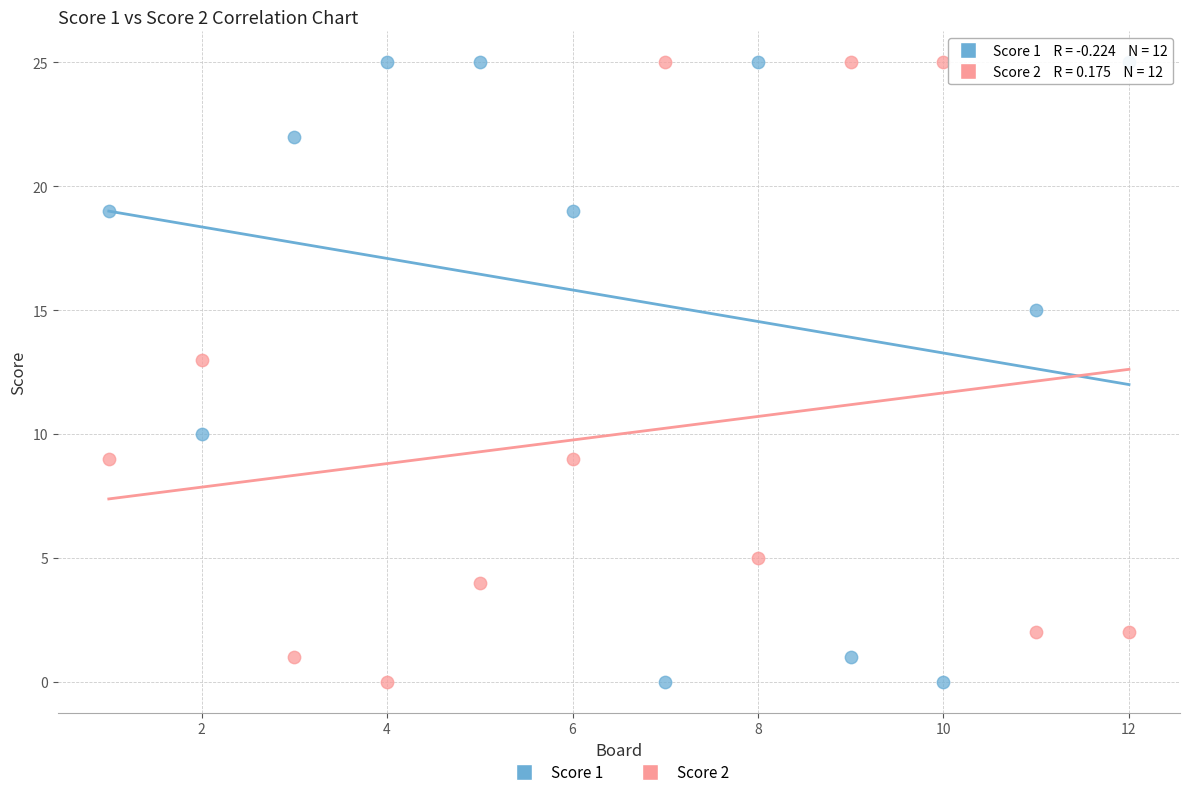

Across all data points, what is the range of X values (max minus min)?

11